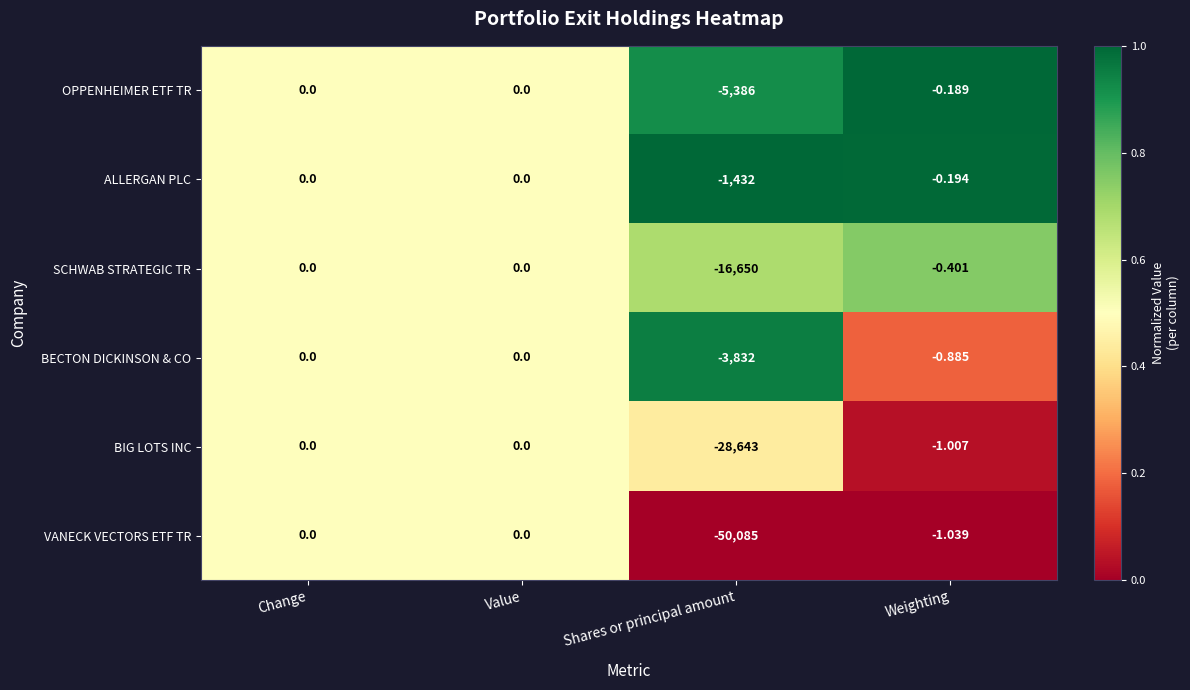

Which series changed the most between Change and Weighting?

VANECK VECTORS ETF TR